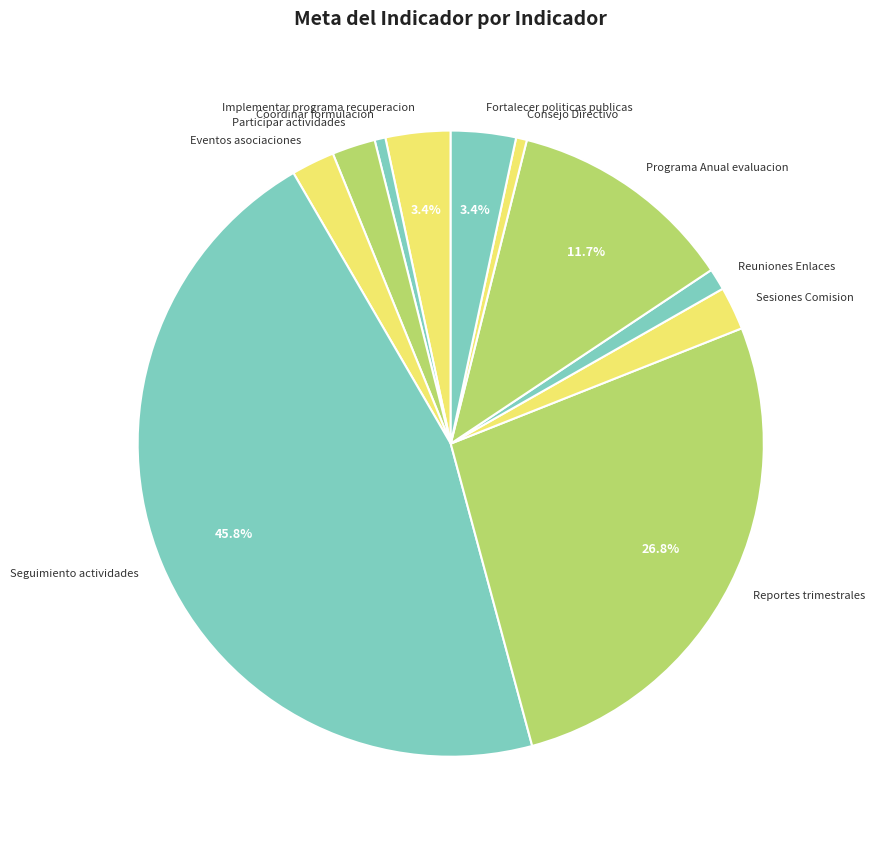

Do Consejo Directivo and Participar actividades together represent more than half of the pie?

No